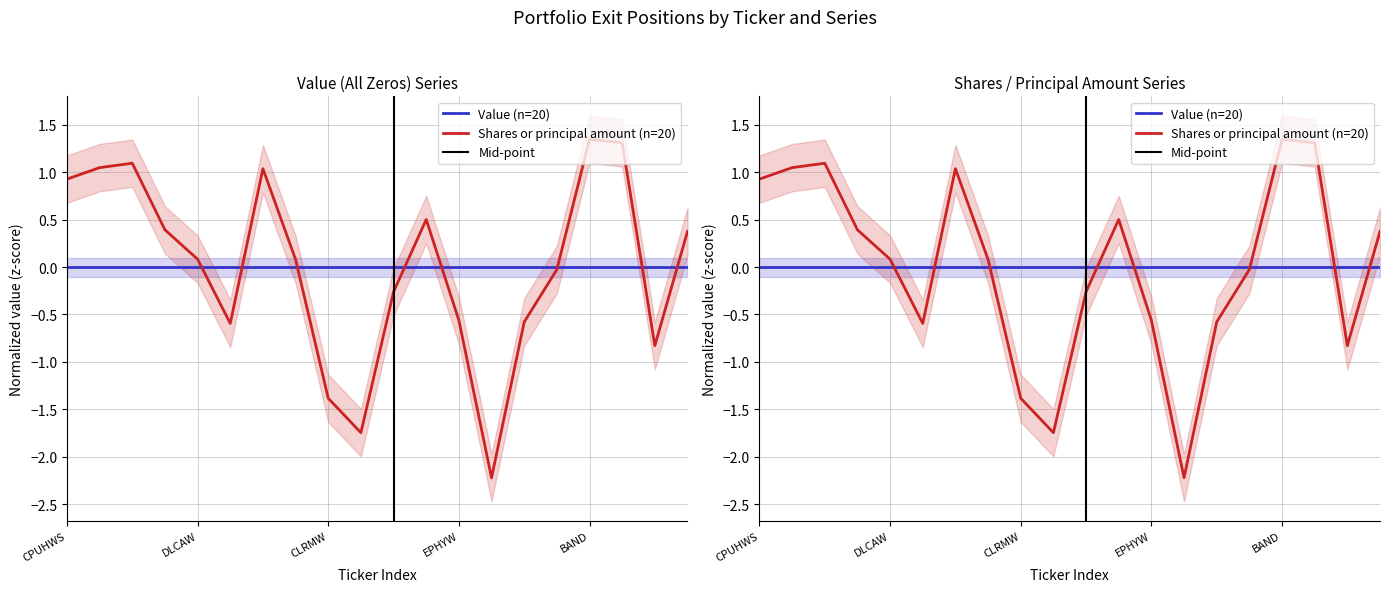

How many interior local valleys (lower than both neighbors) does the data have?

4